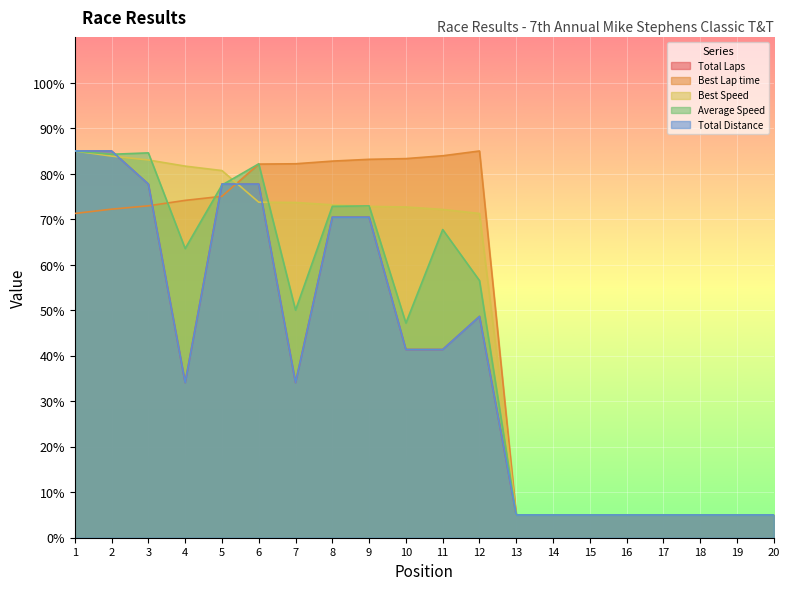

List the series in order of their peak value, highest first.

Total Laps, Best Lap time, Best Speed, Average Speed, Total Distance